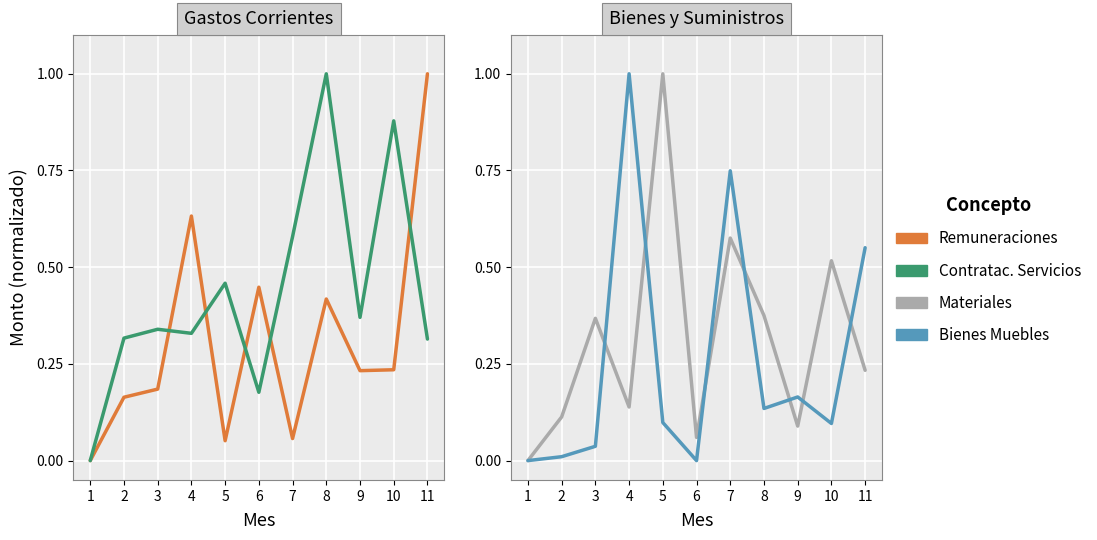

Is the value of Remuneraciones at 2 greater than the value of Materiales at 4?

Yes